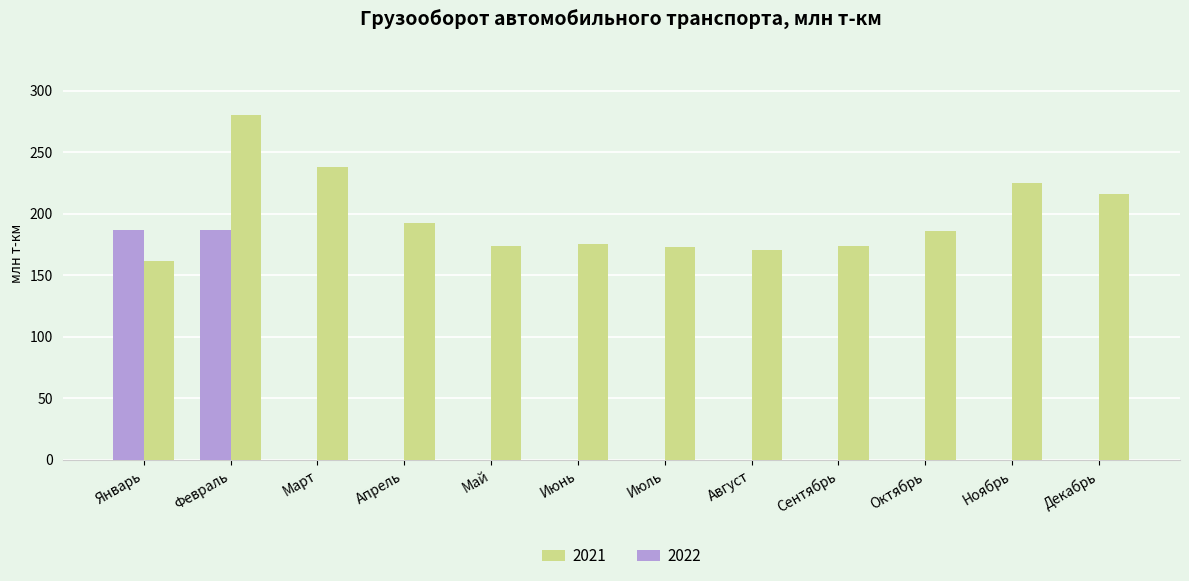

Does the chart contain any negative values?

No